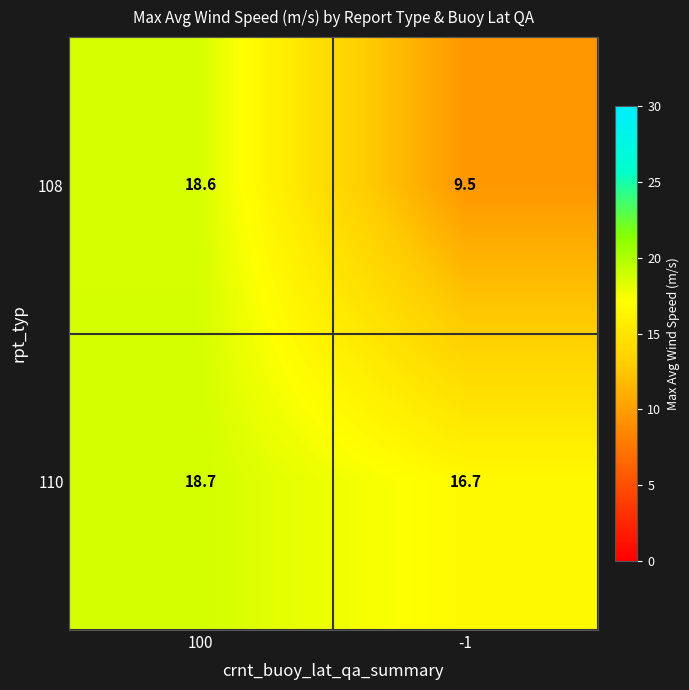

Rank the series by their average value, from lowest to highest.

108, 110